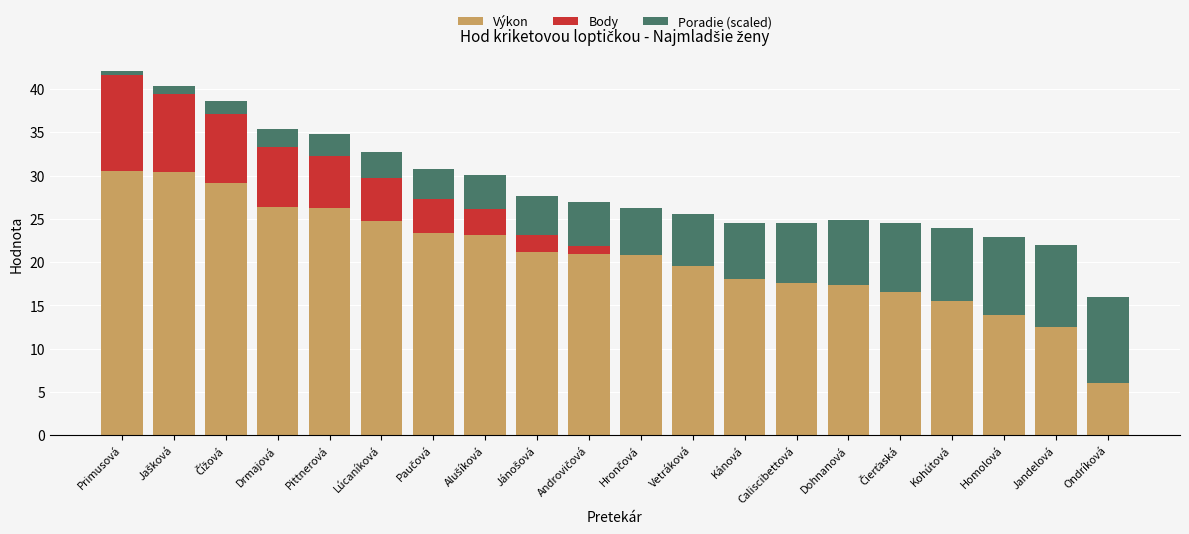

What is the maximum value for Výkon?

30.6